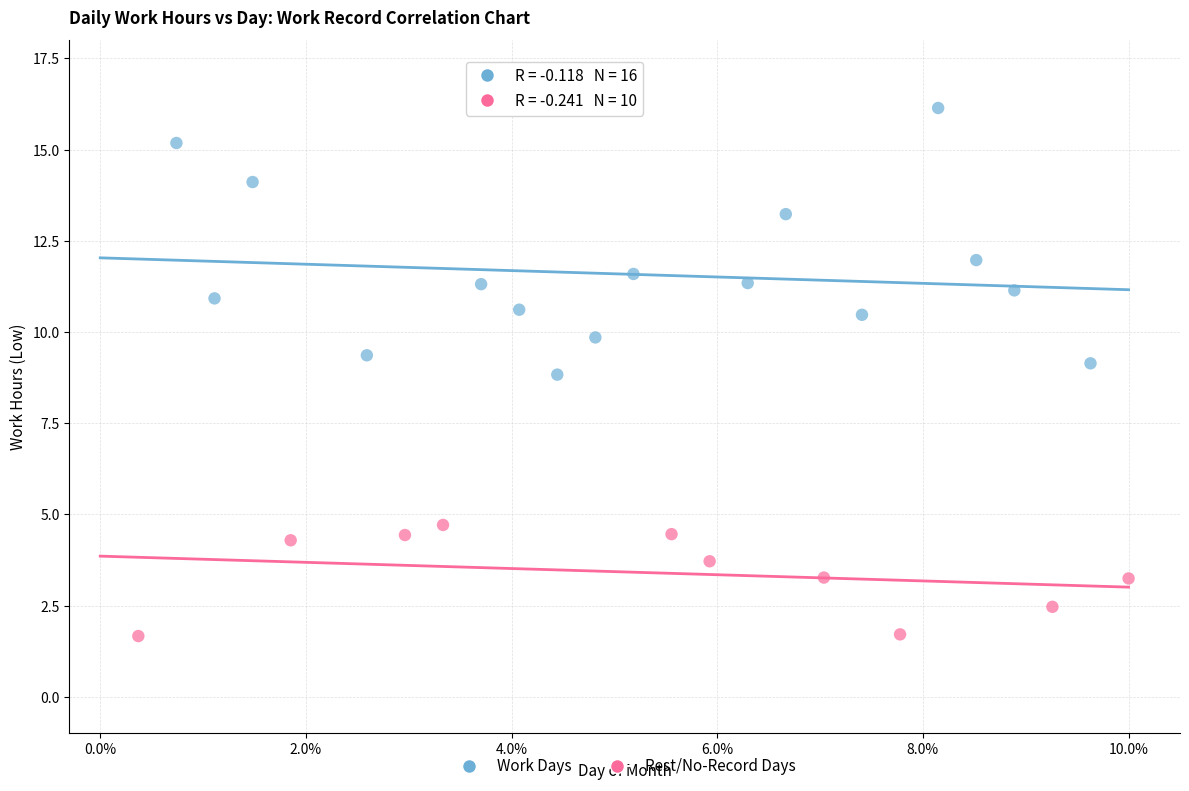

What are all the series names shown in the legend?

Work Days, Rest/No-Record Days